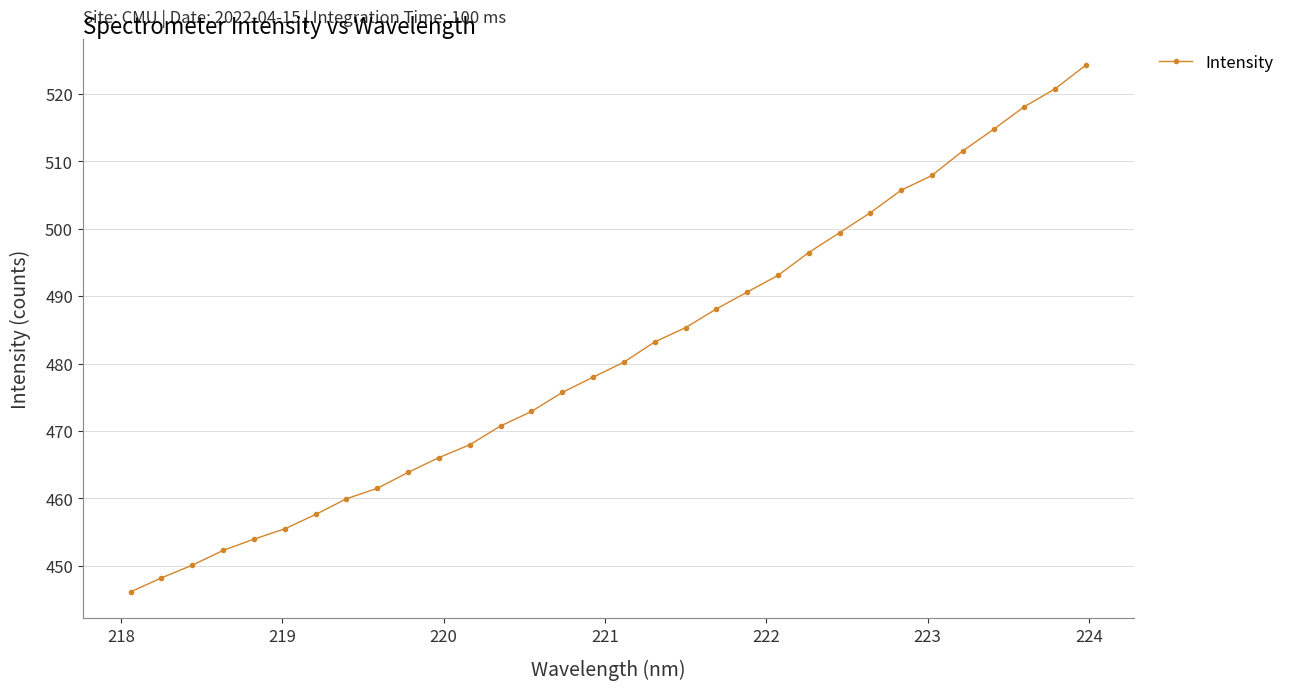

What is the value of the 14th point from the left?

472.9